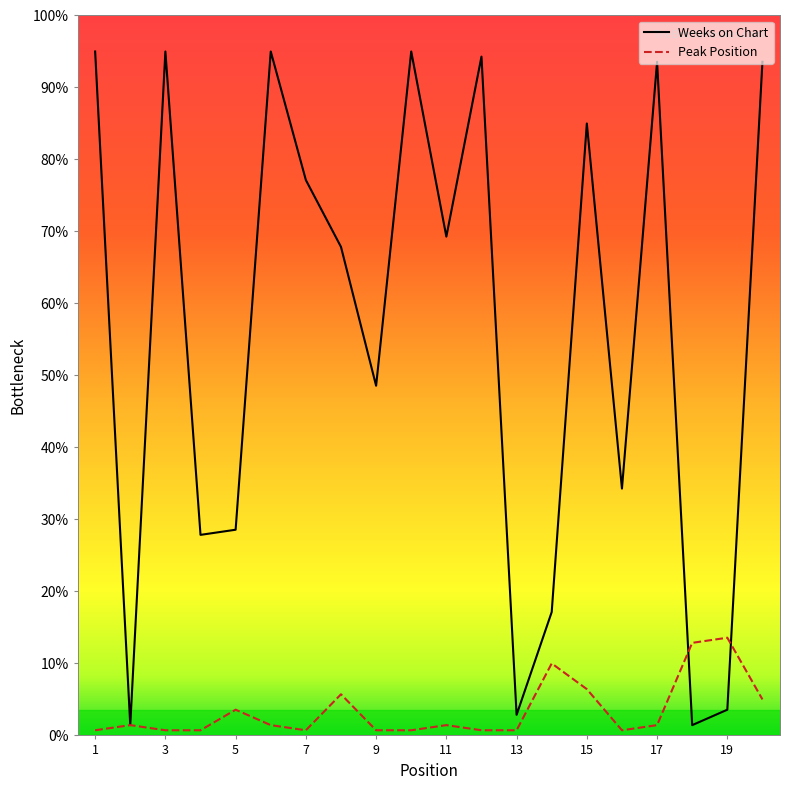

Reading right to left, what are all the values shown in this chart?

Peak Position: 20=7	19=19	18=18	17=2	16=1	15=9	14=14	13=1	12=1	11=2	10=1	9=1	8=8	7=1	6=2	5=5	4=1	3=1	2=2	1=1
Weeks on Chart: 20=131	19=5	18=2	17=131	16=48	15=119	14=24	13=4	12=132	11=97	10=133	9=68	8=95	7=108	6=133	5=40	4=39	3=133	2=2	1=133